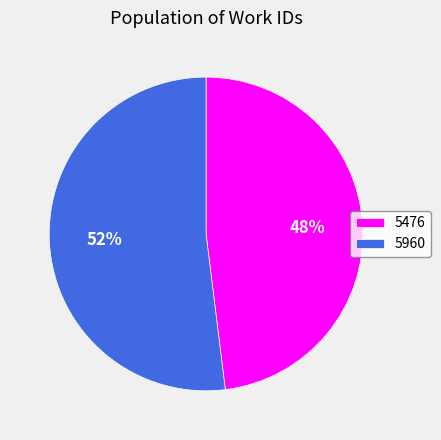

How many segments does this pie chart have?

2